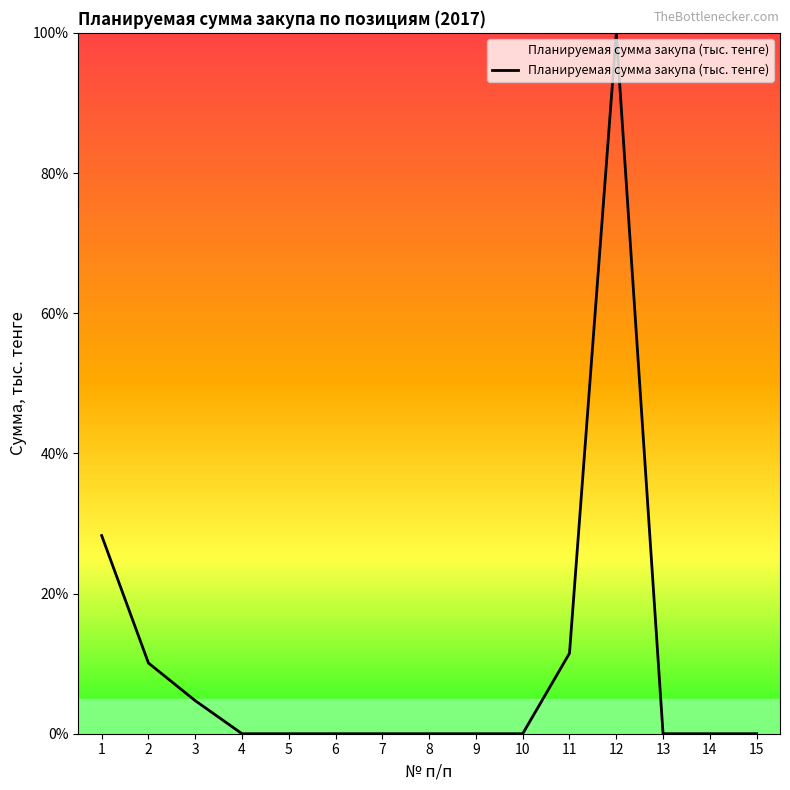

Which category has the highest value across all series?

12